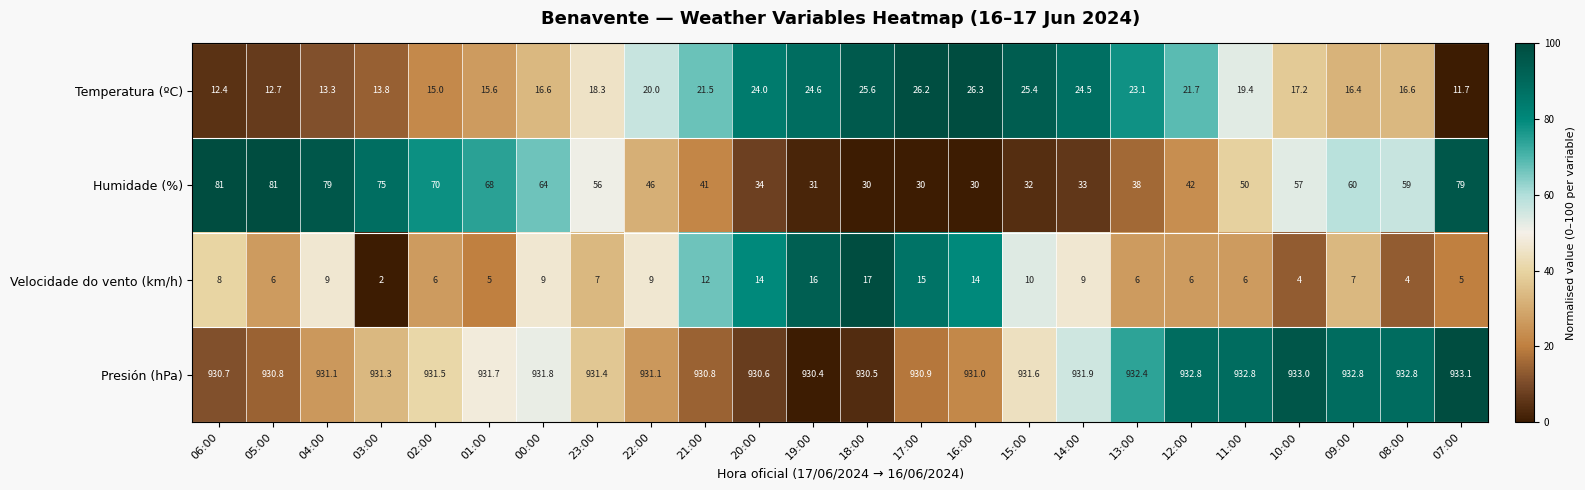

The Velocidade do vento (km/h) series shows 1.0 at 03:00. True or false?

False